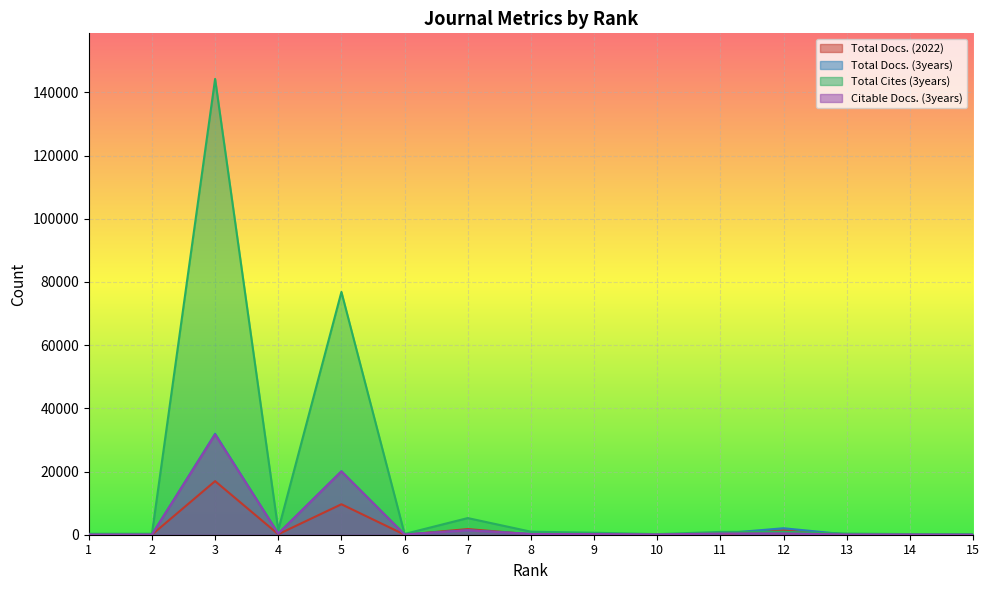

Which has a higher value, 15 or 10?

15